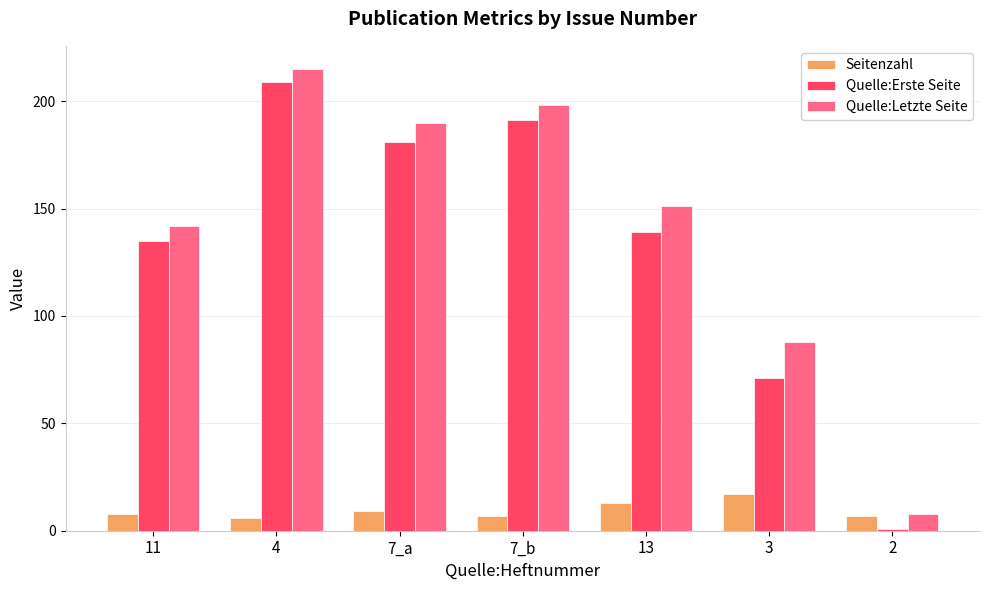

At how many categories does at least one series exceed 162?

3